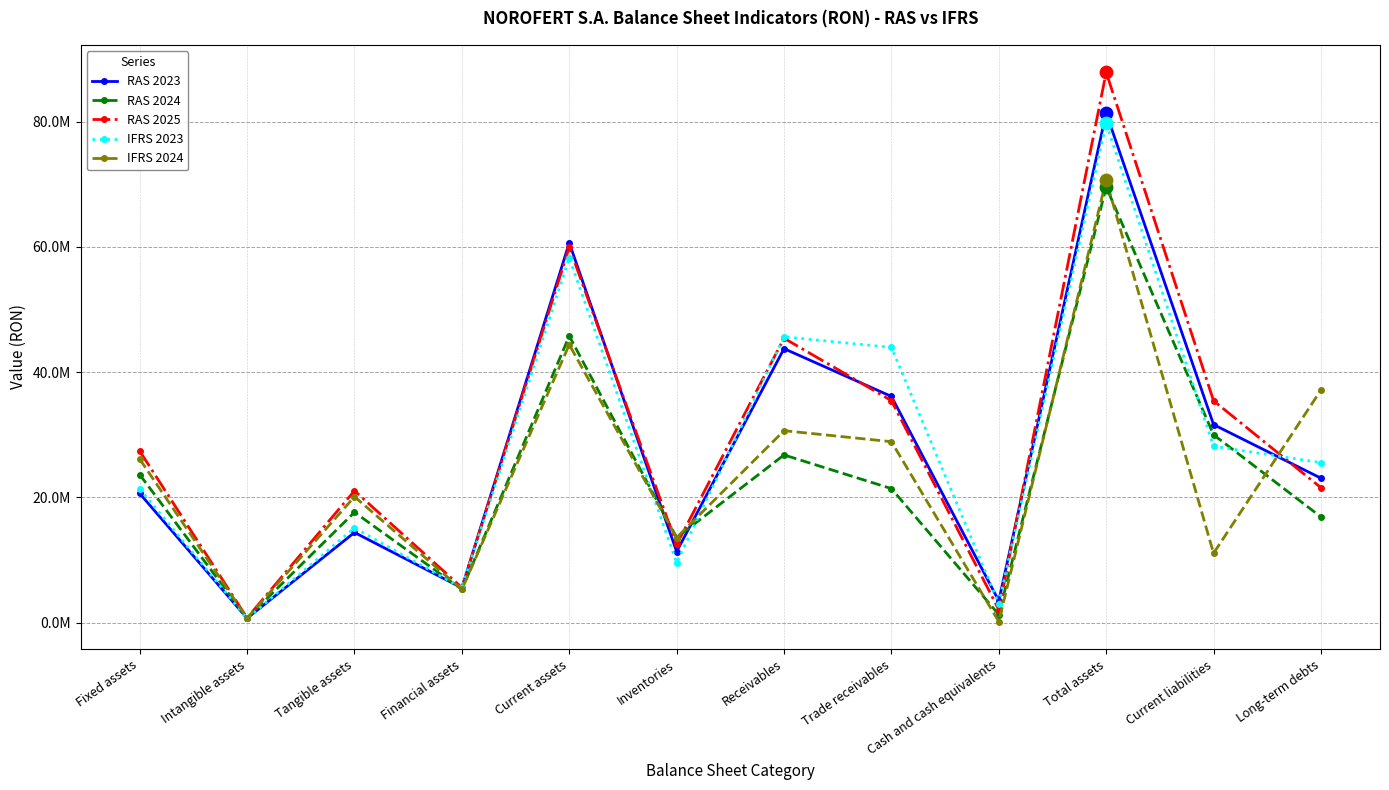

What are all the series names shown in the legend?

RAS 2023, RAS 2024, RAS 2025, IFRS 2023, IFRS 2024